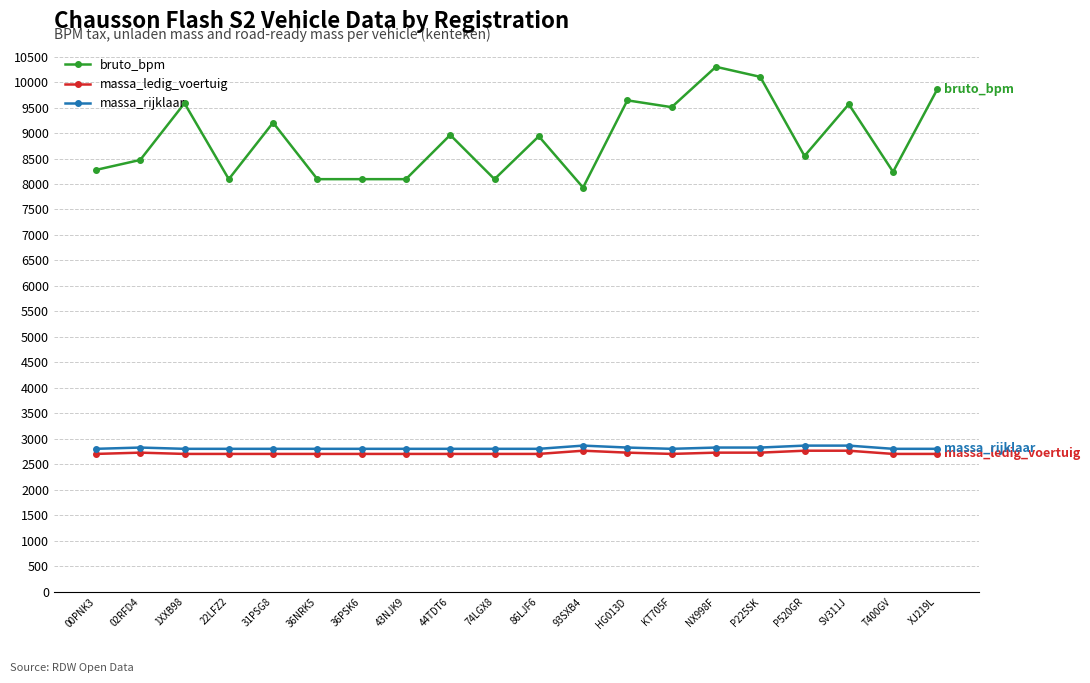

Between 00PNK3 and XJ219L, which series saw the biggest shift?

bruto_bpm